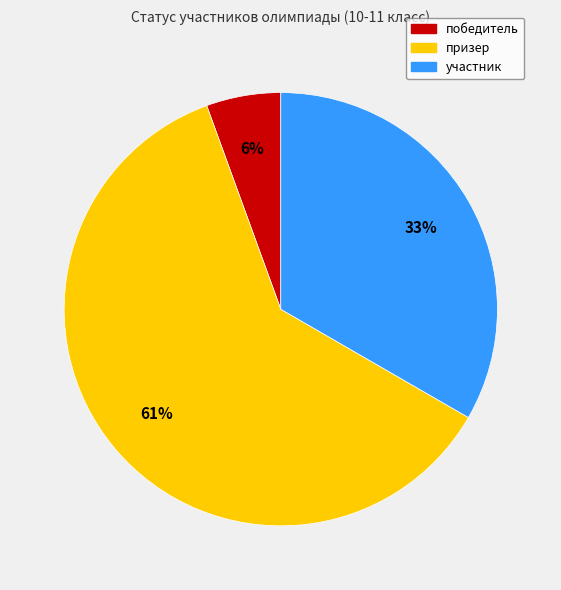

Is the sum of участник and победитель greater than half?

No